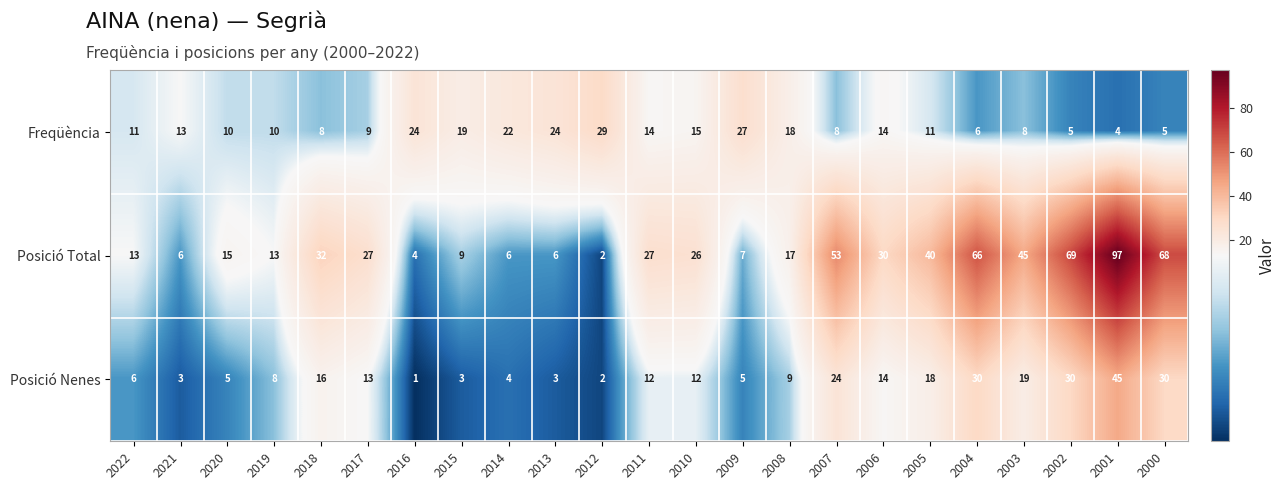

Is it true that Freqüència equals 3 at 2000?

False